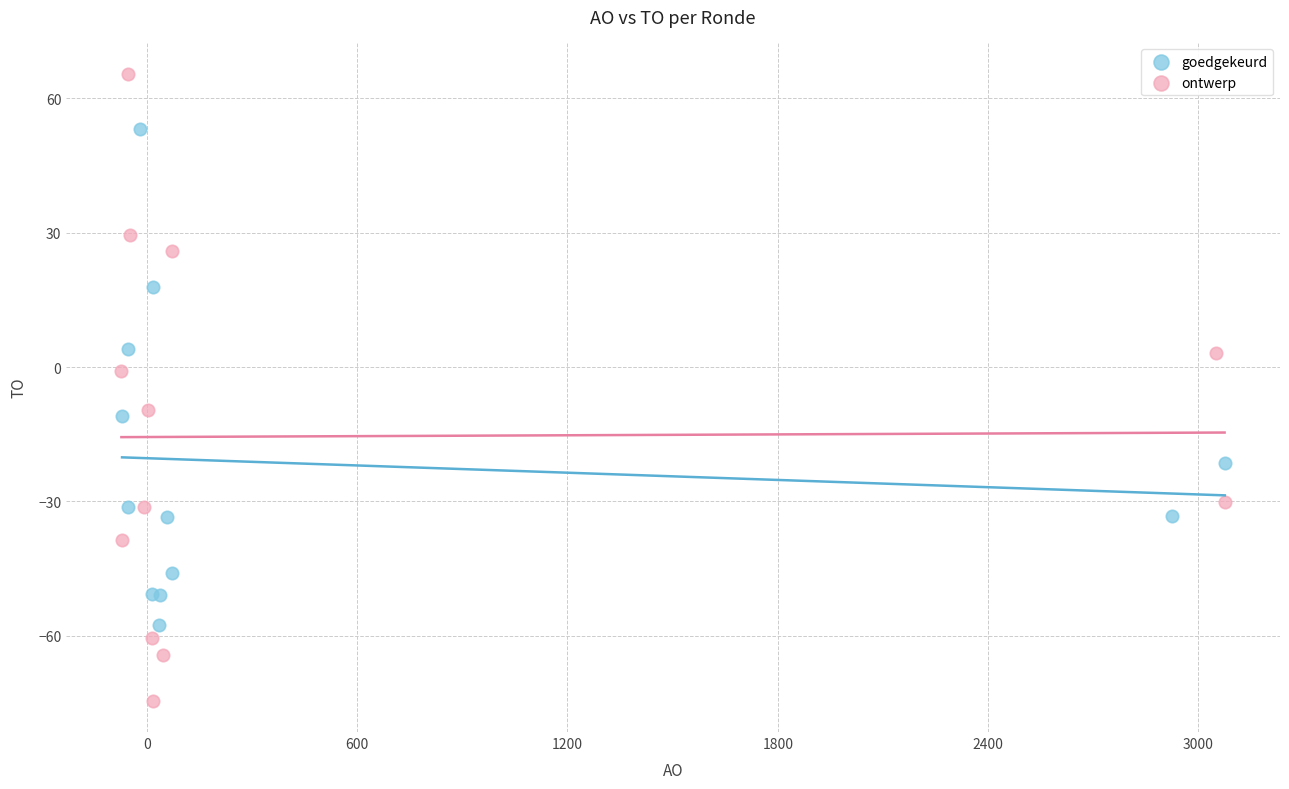

Which series reaches the maximum Y coordinate?

ontwerp